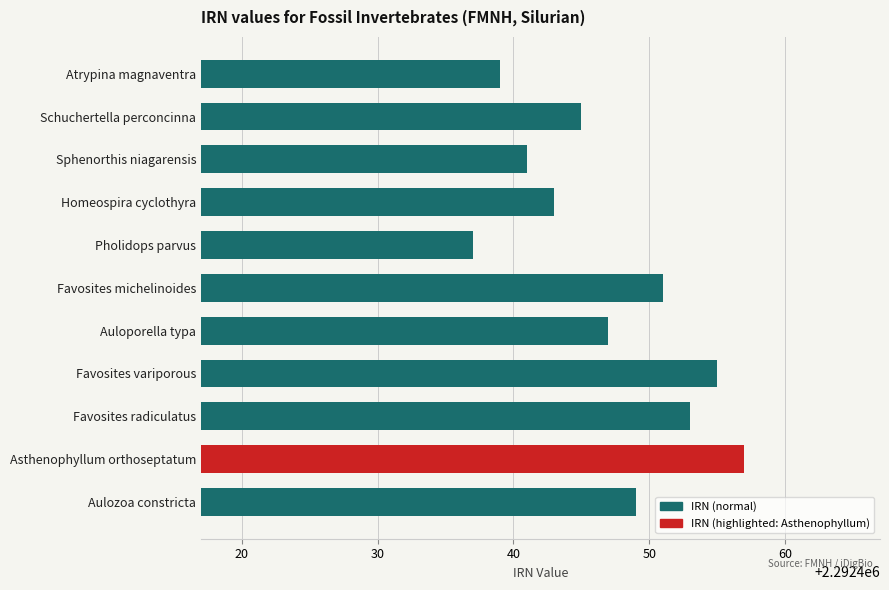

What is the minimum value shown in the chart?

2292437